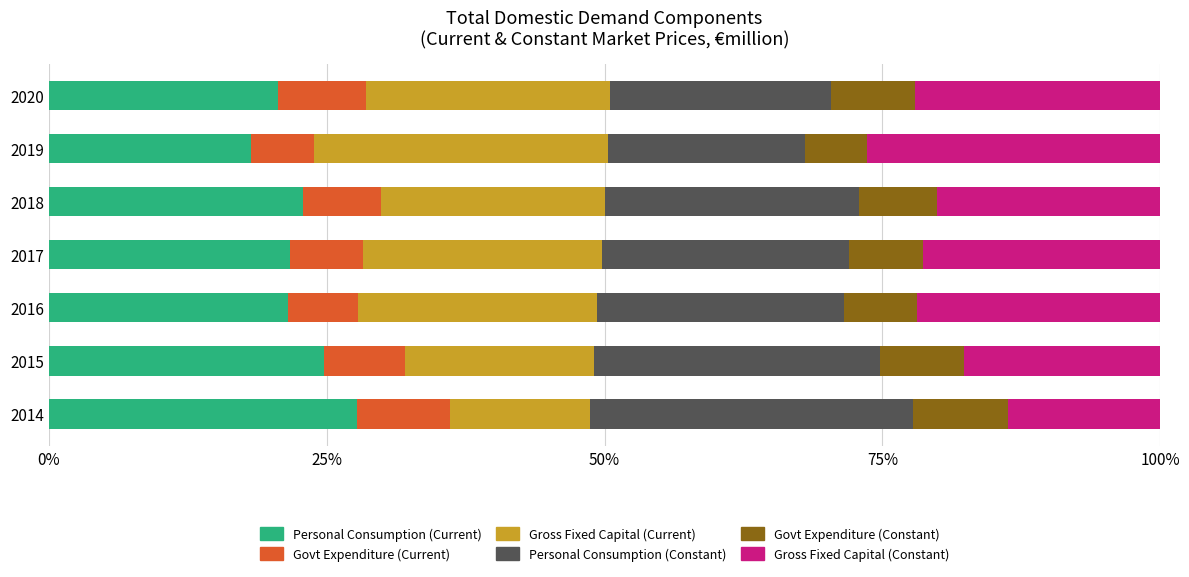

What is the average value of the Personal Consumption (Current) series?

22.5